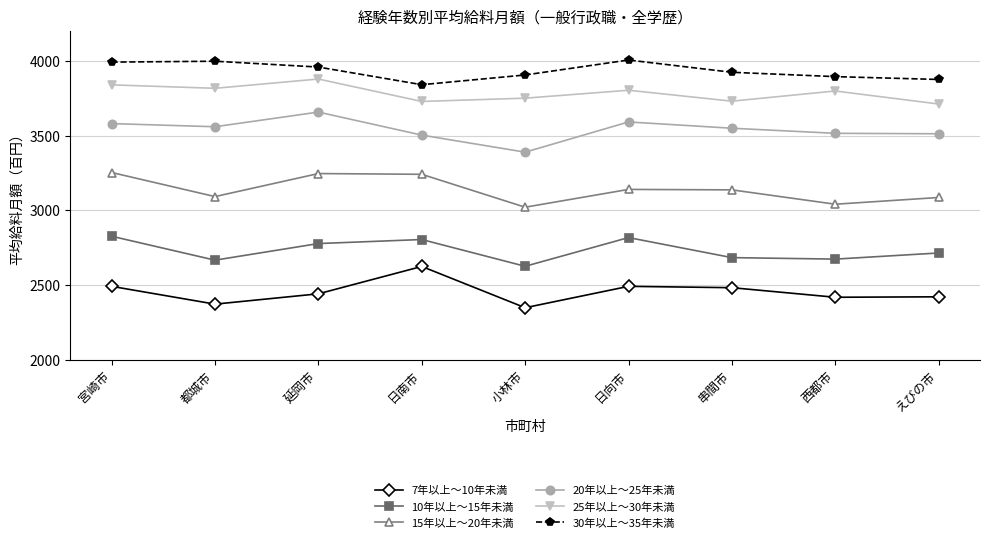

Between 日南市 and 串間市, which series saw the biggest shift?

7年以上～10年未満